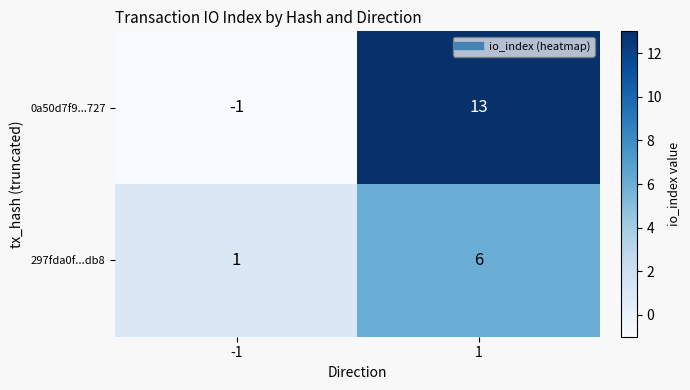

What is the sum of the 297fda0f...db8 values at 1 and -1?

7